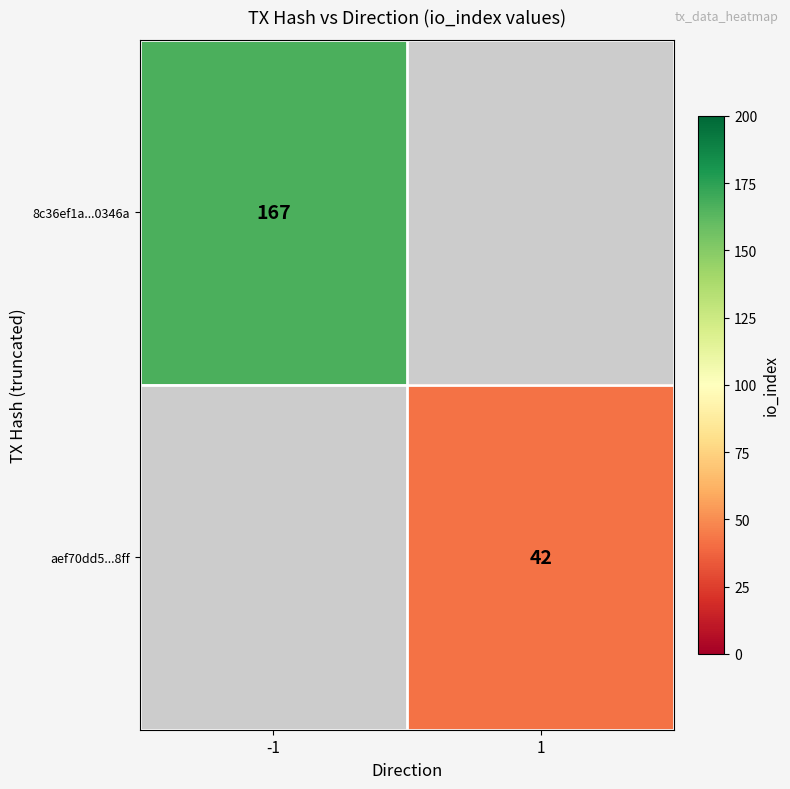

The value of aef70dd5...8ff at 1 is 42. True or false?

True